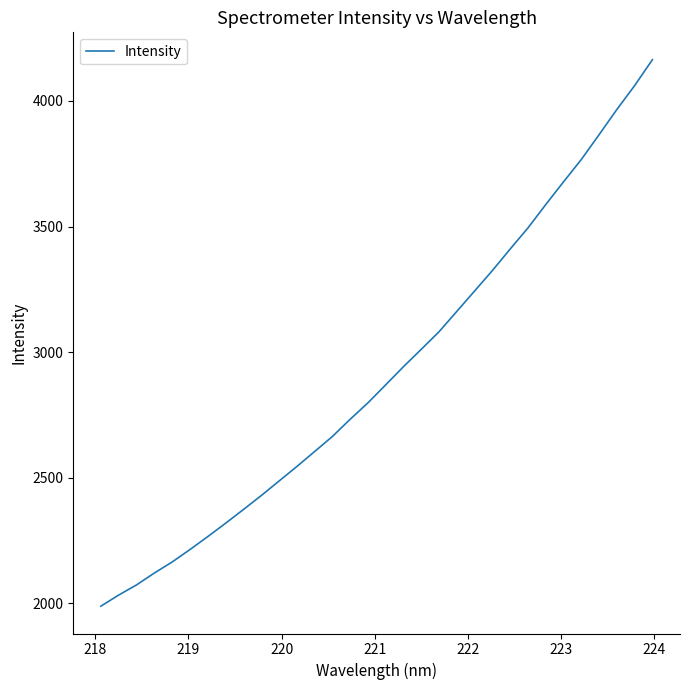

What is the minimum value shown in the chart?

1988.1